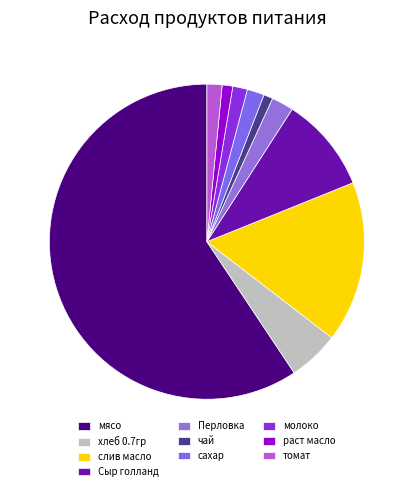

What is the smallest slice in the pie chart?

чай